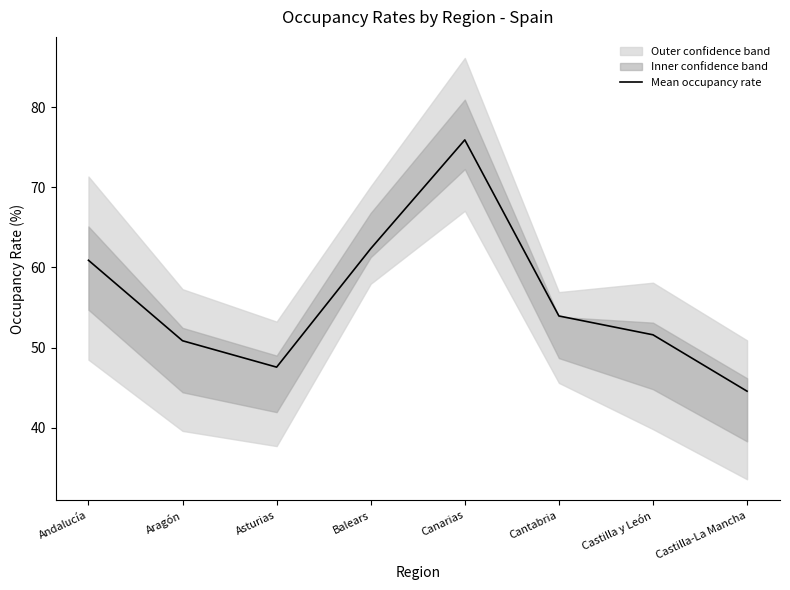

Reading left to right, what are all the values shown in this chart?

60.9	50.9	47.6	62.3	75.9	53.9	51.6	44.6